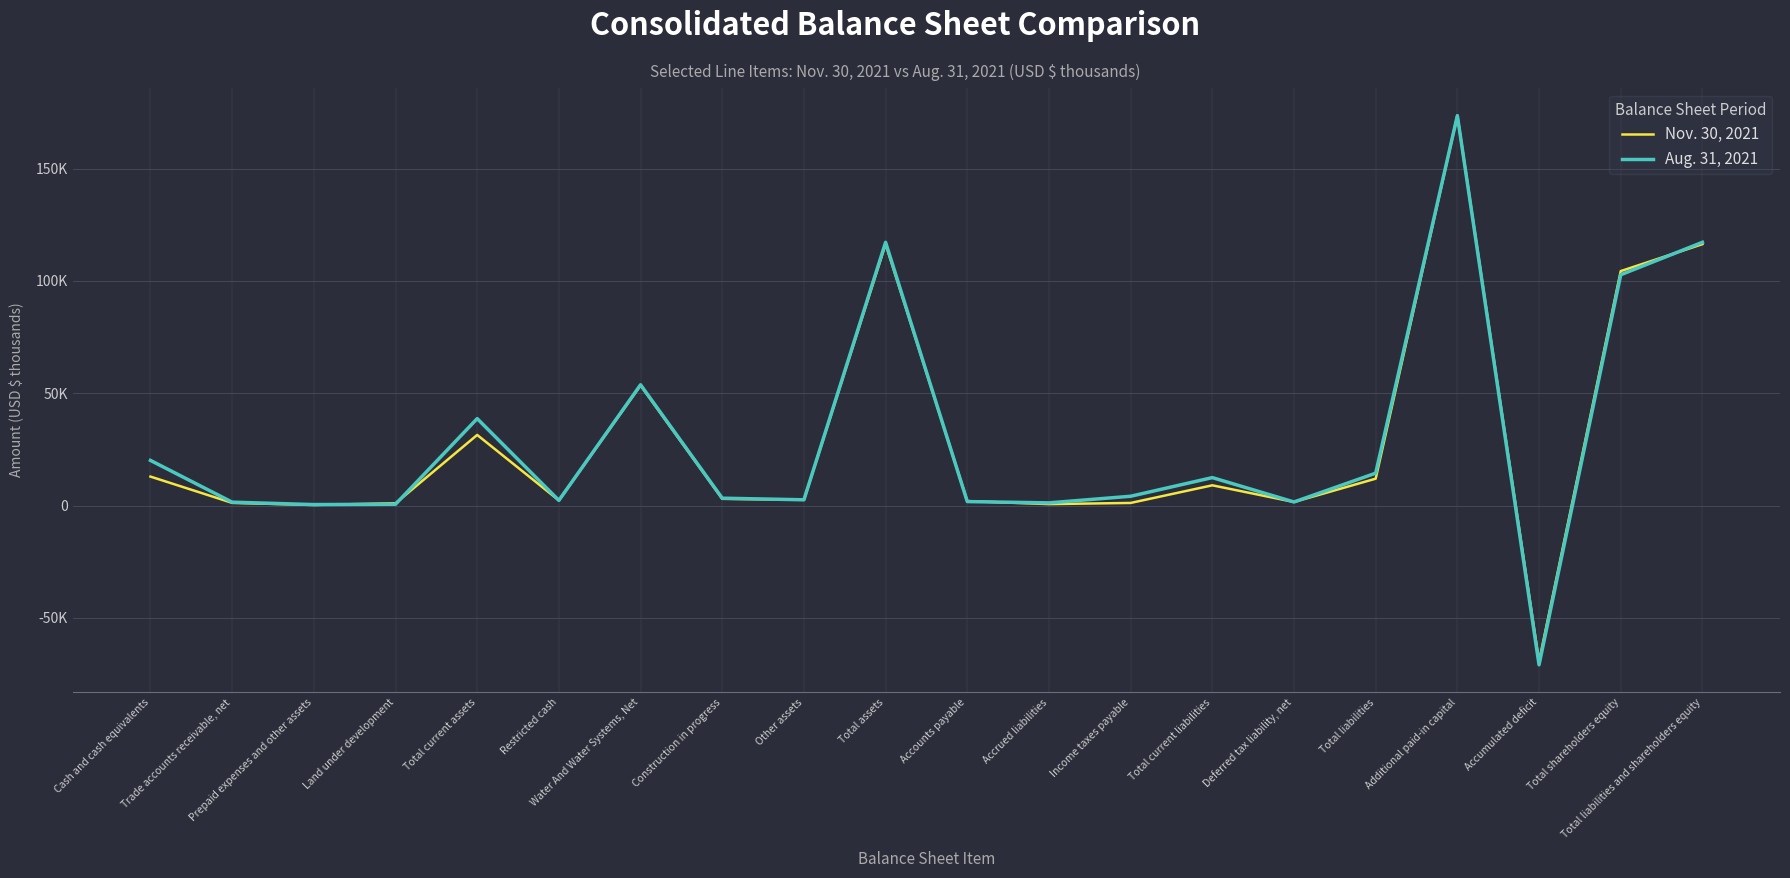

What are all the series names shown in the legend?

Nov. 30, 2021, Aug. 31, 2021